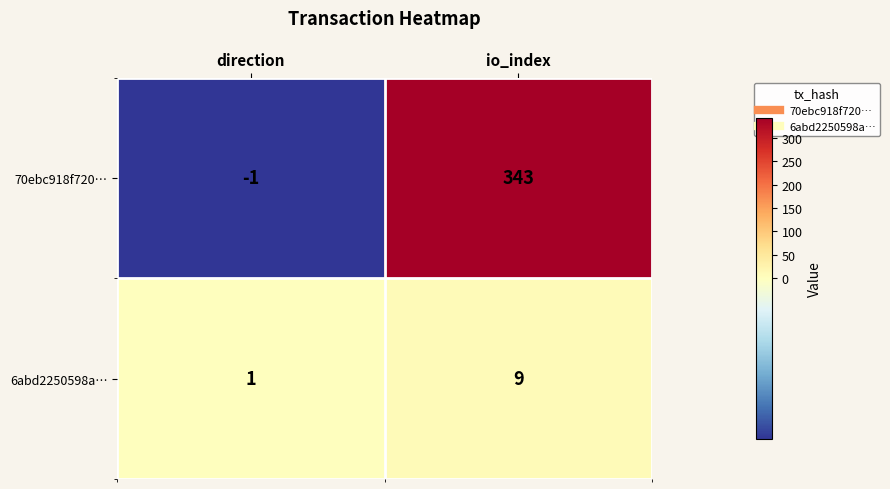

At how many categories does at least one series exceed 149?

1